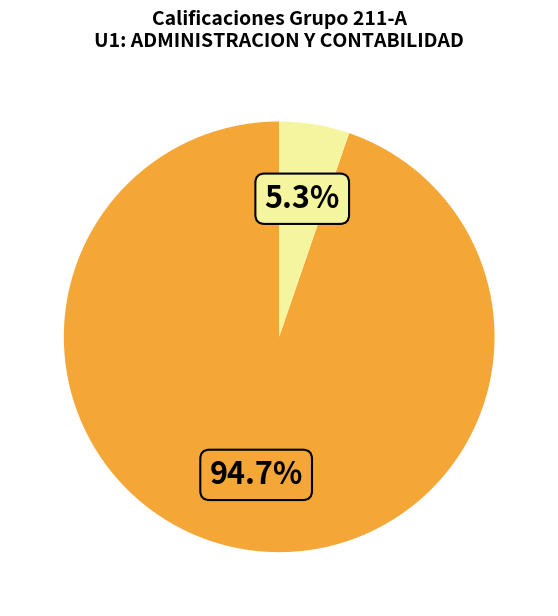

How many slices are in this pie chart?

2